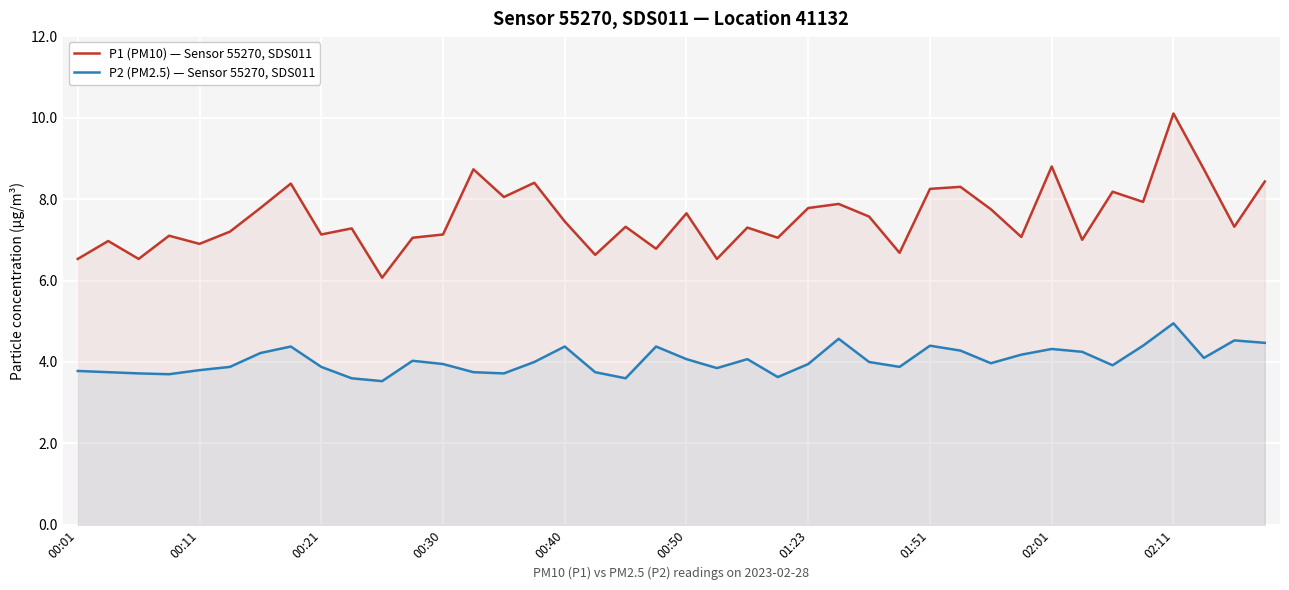

The value of P1 (PM10) — Sensor 55270, SDS011 at 00:21 is 9.5. True or false?

False